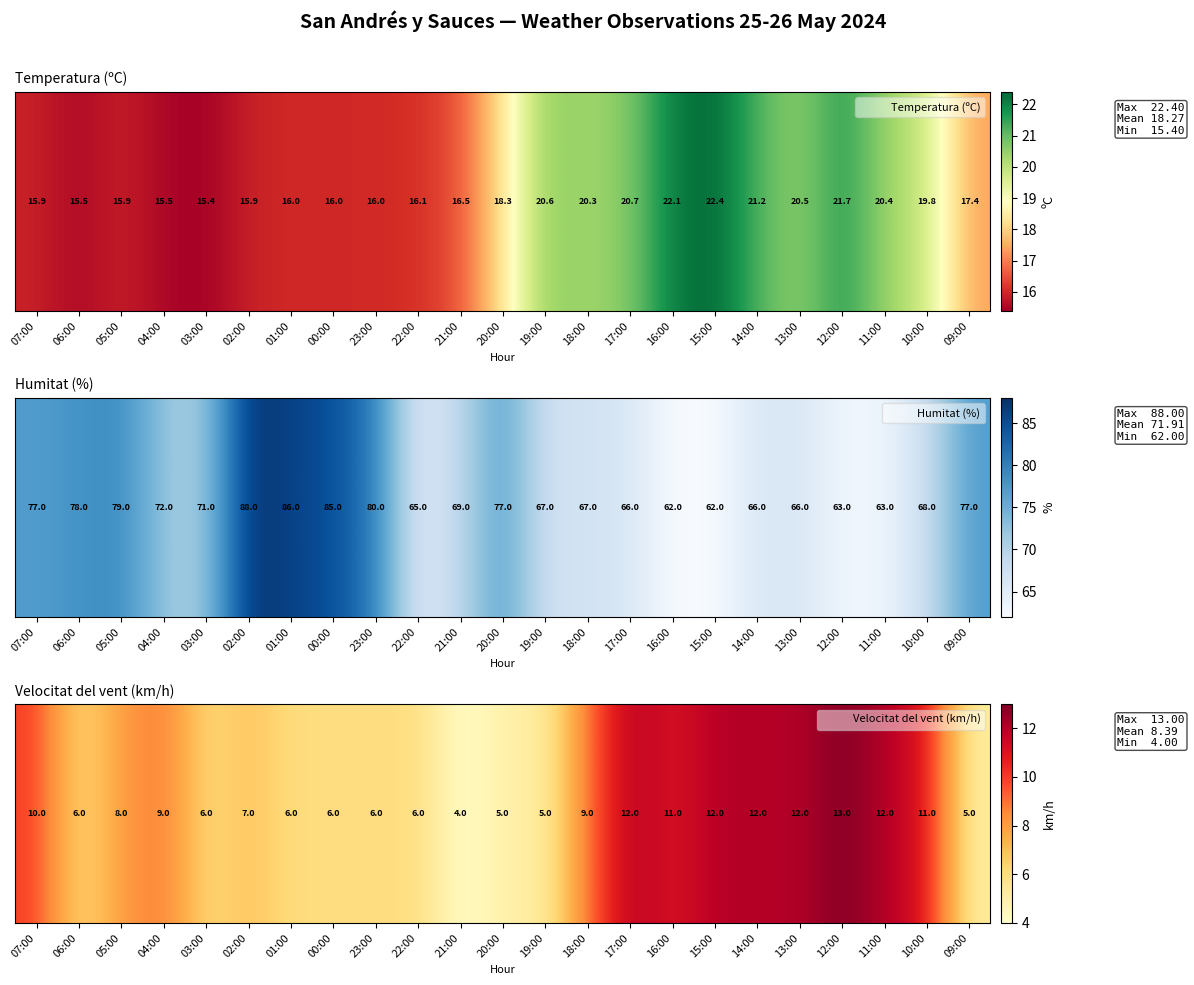

What is the greatest value displayed?

13